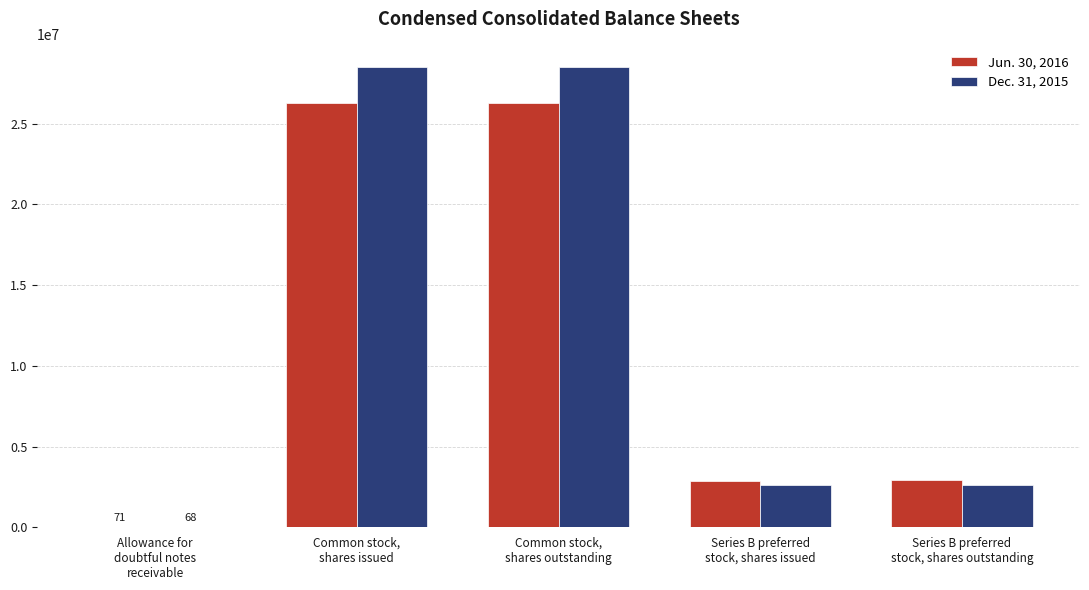

What is the difference between the Dec. 31, 2015 values at Series B preferred
stock, shares outstanding and Common stock,
shares issued?

25871775